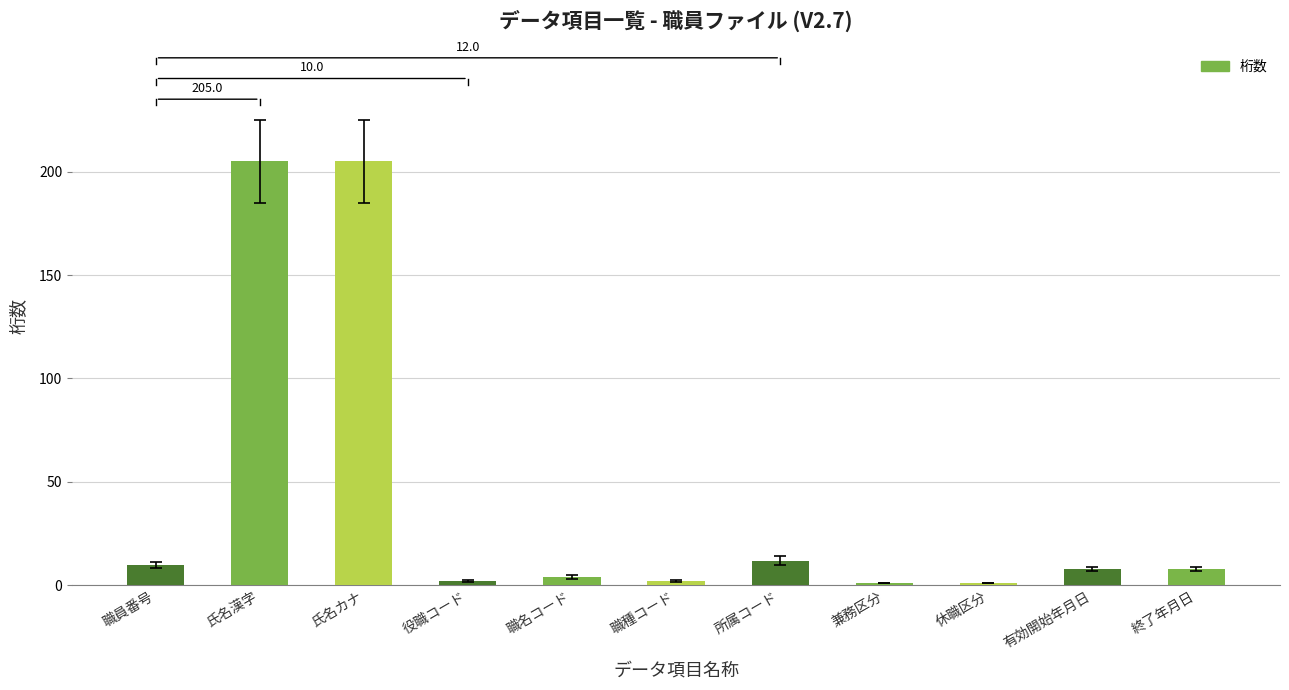

What is the average value?

42